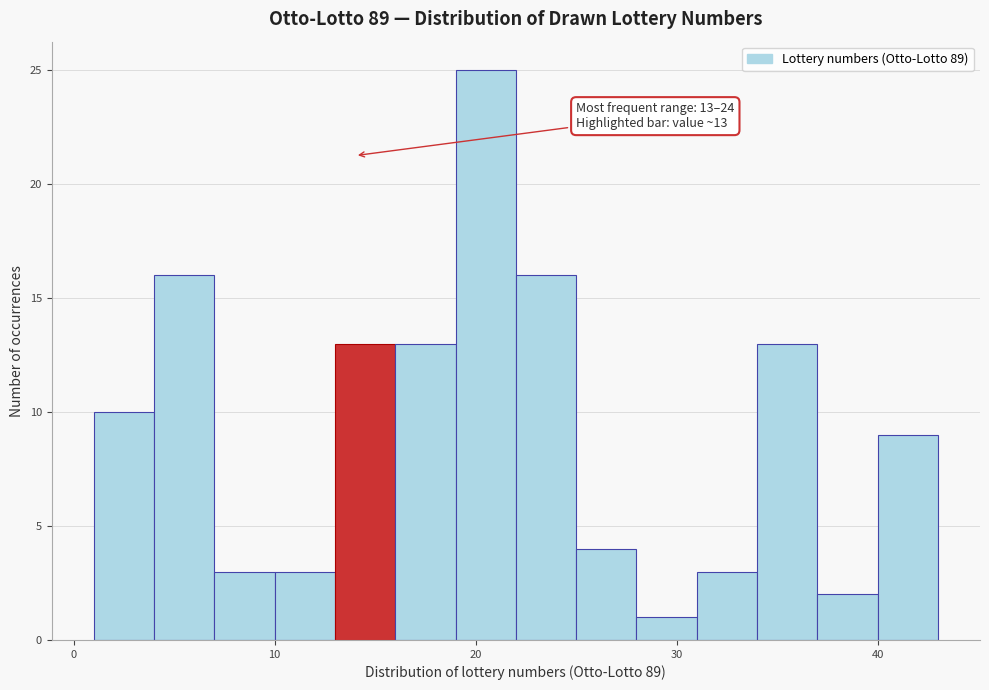

Read against the x-axis, roughly where is the centre of the tallest bar?

21